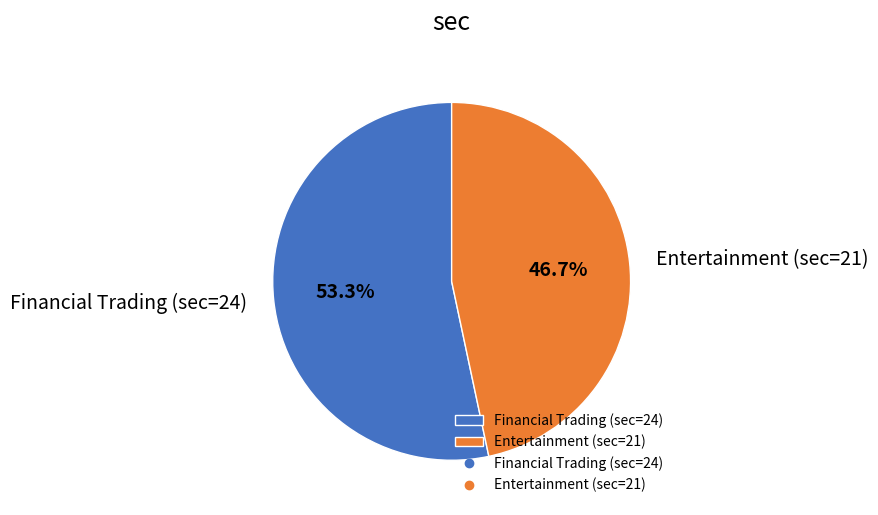

The Entertainment (sec=21) slice represents 58% of the pie. True or false?

False